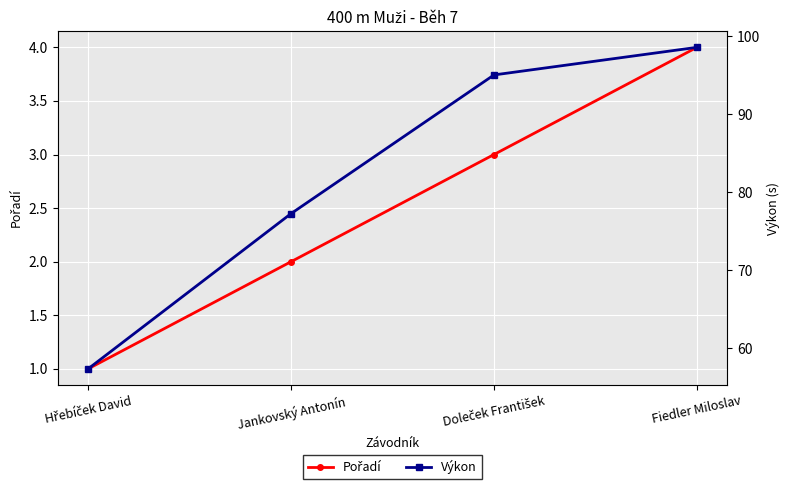

True or false: Výkon and Pořadí intersect in this chart.

False